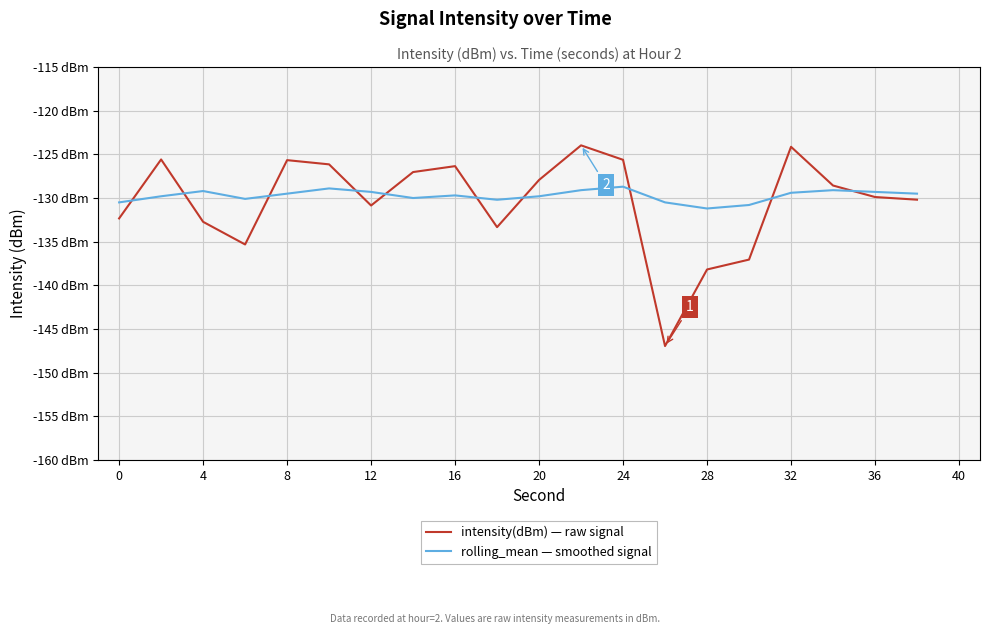

What are all the series names shown in the legend?

intensity(dBm) — raw signal, rolling_mean — smoothed signal